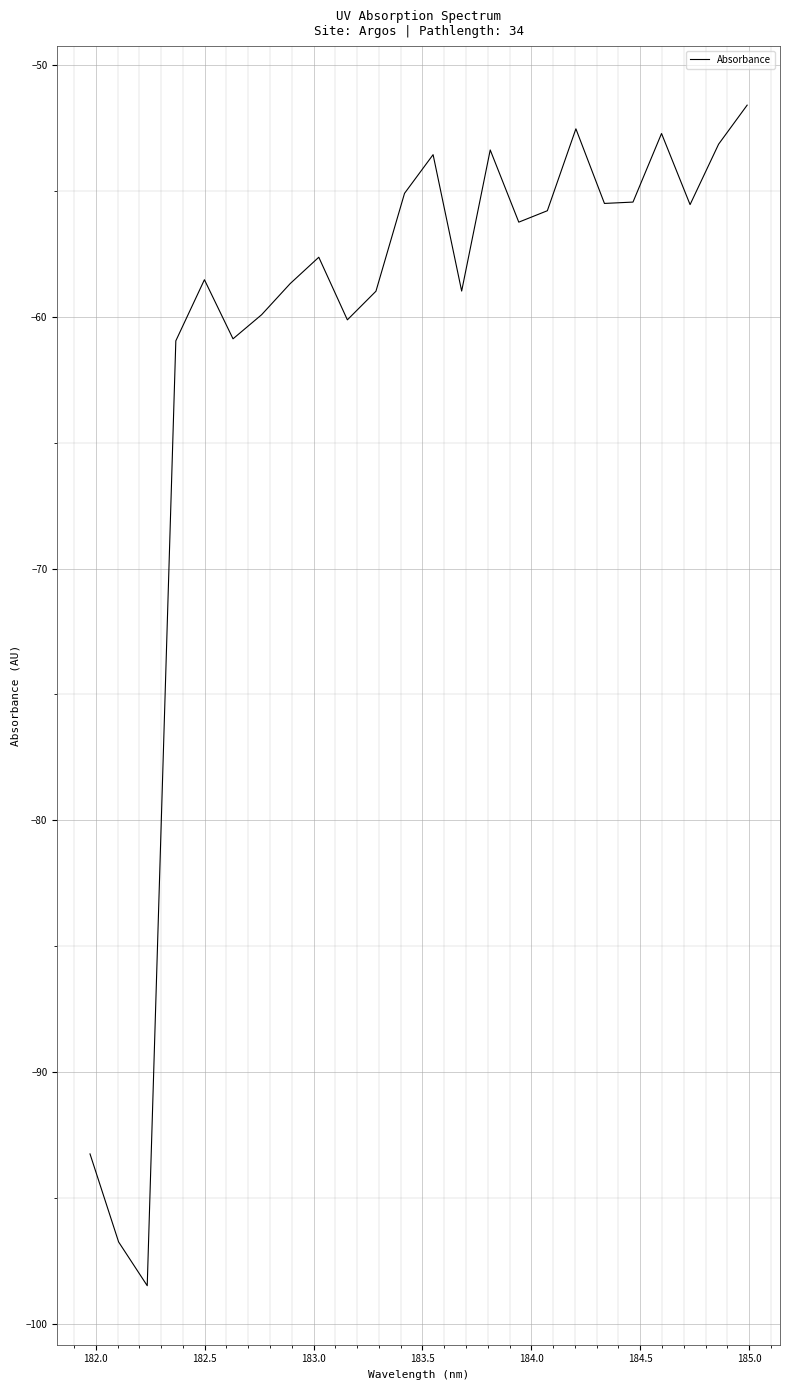

How many interior local valleys (lower than both neighbors) does the data have?

7